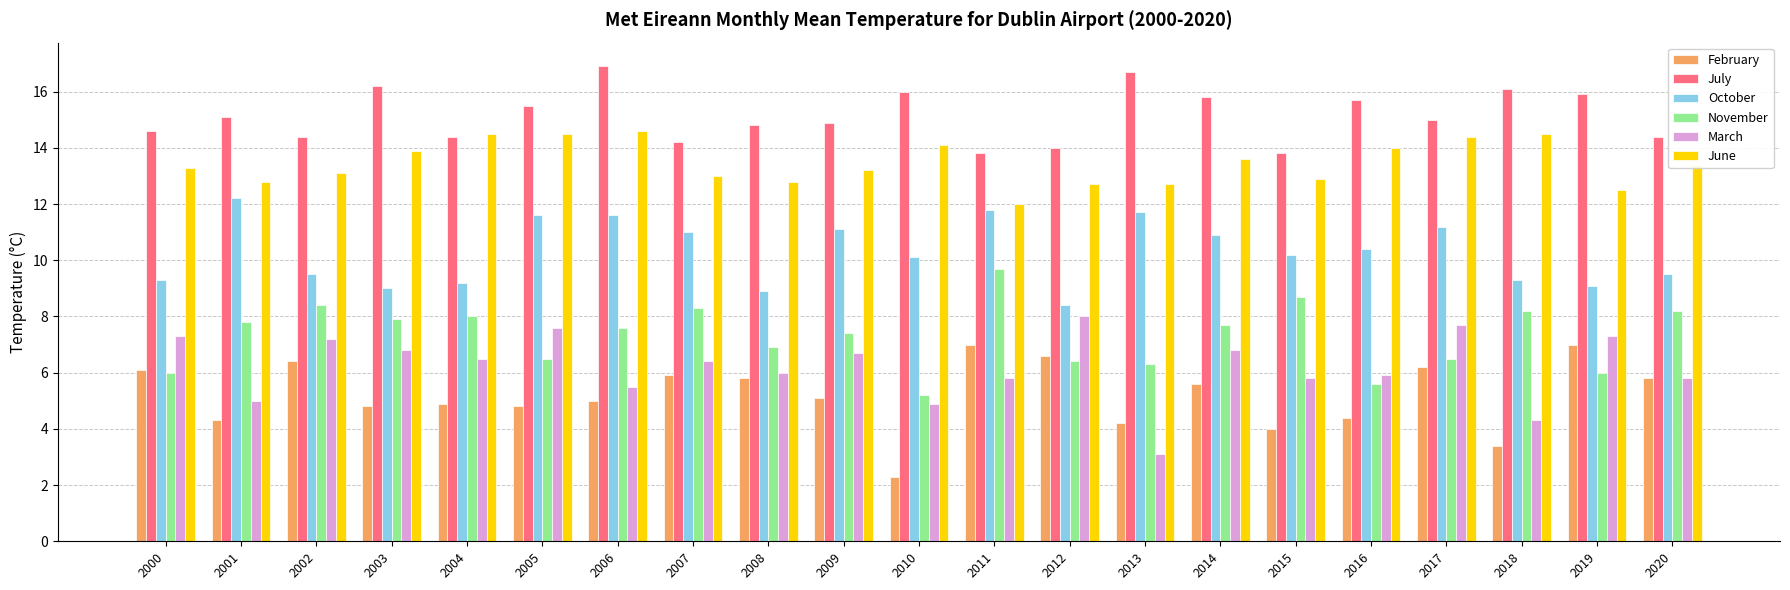

What is the difference between the March values at 2007 and 2019?

0.9